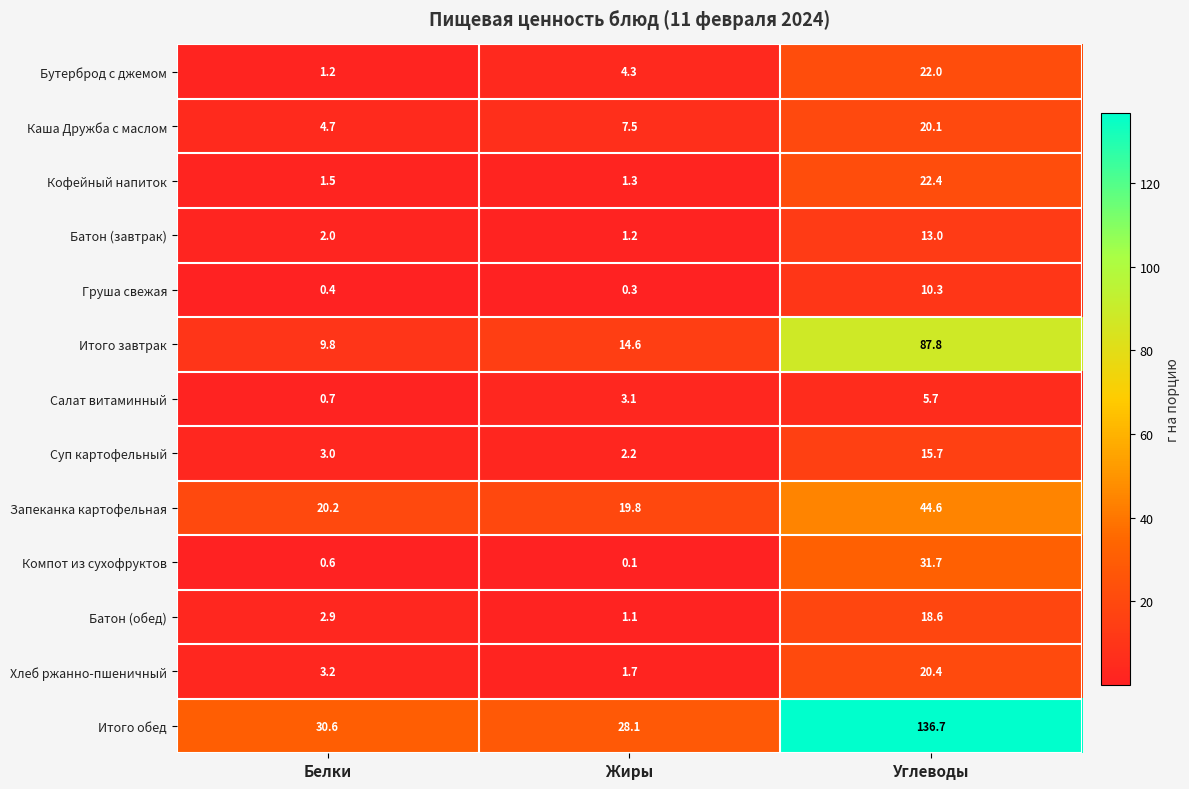

How many categories are shown in the chart?

3